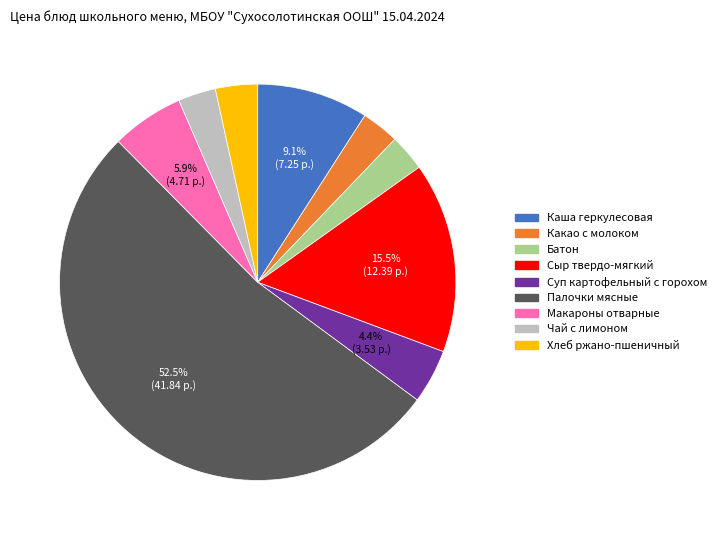

Which slice is the largest?

Палочки мясные